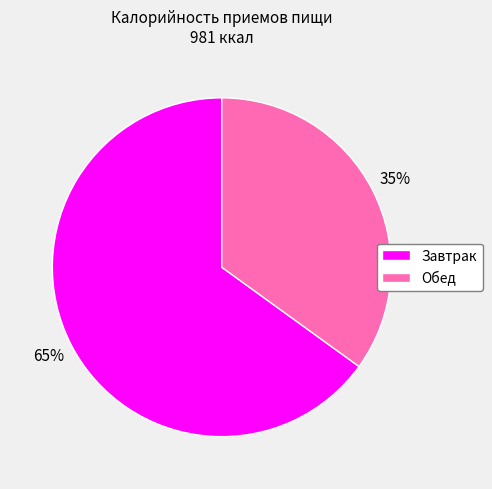

True or false: Обед accounts for 35% of the total.

True